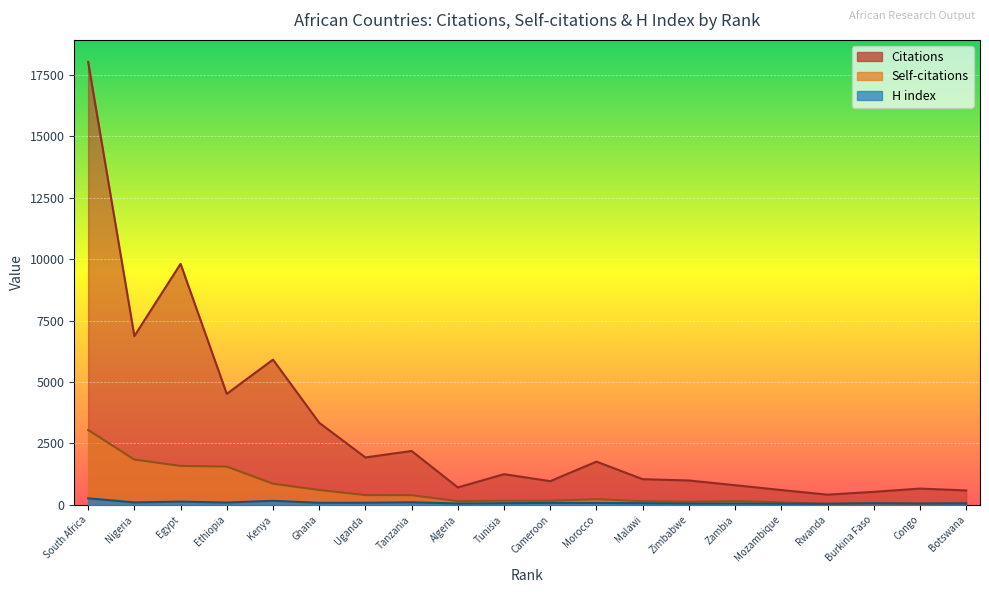

What is the smallest value displayed?

37